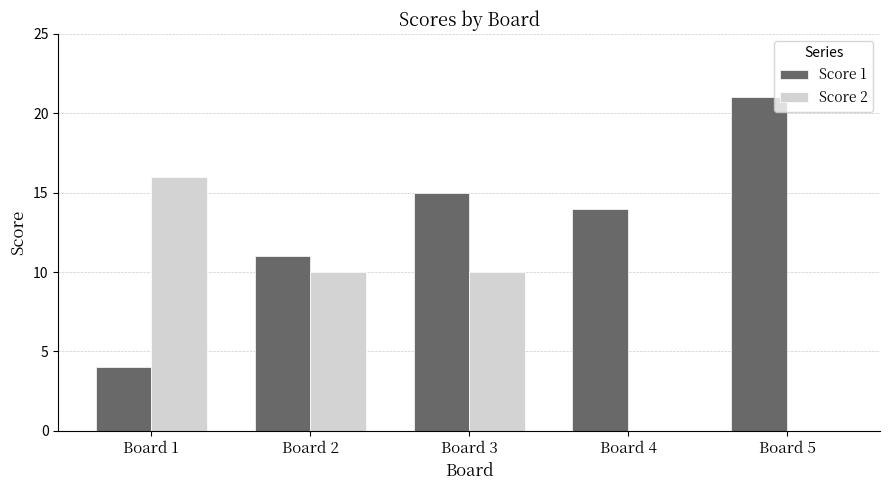

Does the chart contain stacked bars?

No